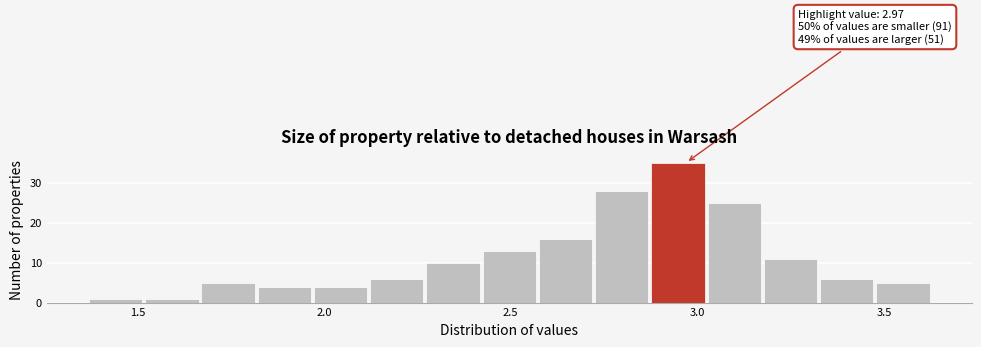

Around what value on the x-axis is the tallest bar? Give the approximate position of its centre, as read against the axis.

2.95